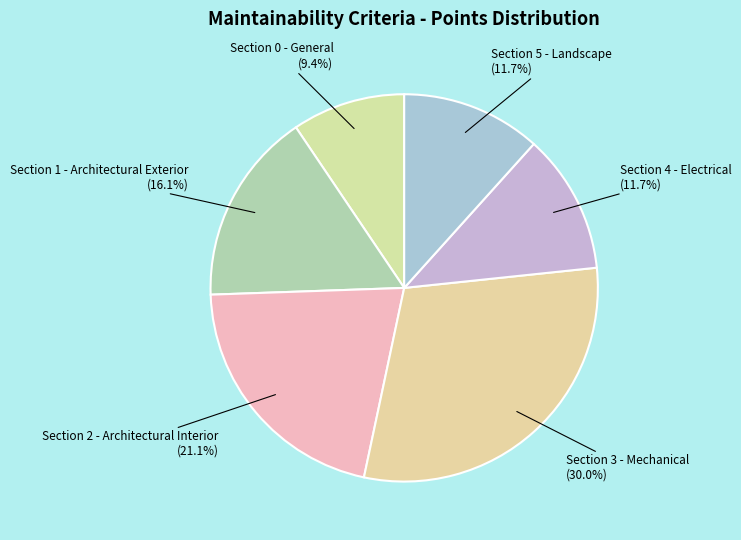

Is Section 3 - Mechanical the majority of the pie?

No